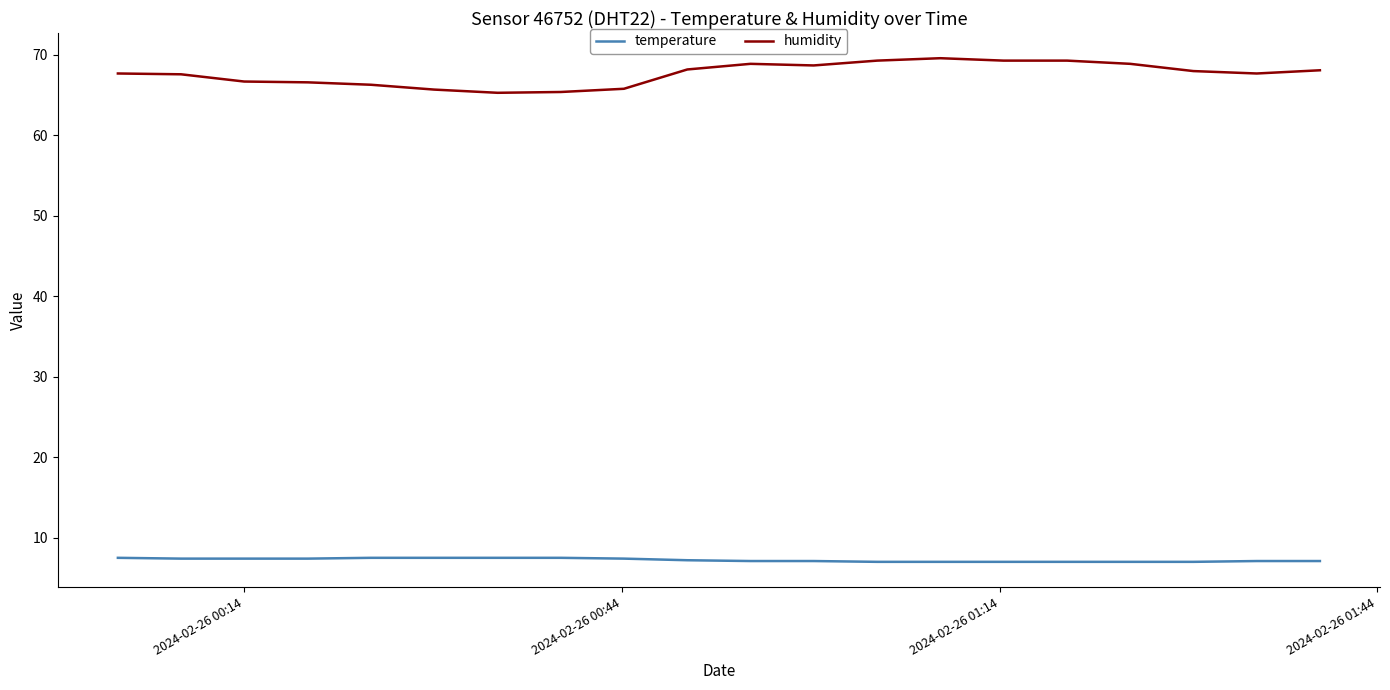

Which series has the largest total across all categories?

humidity